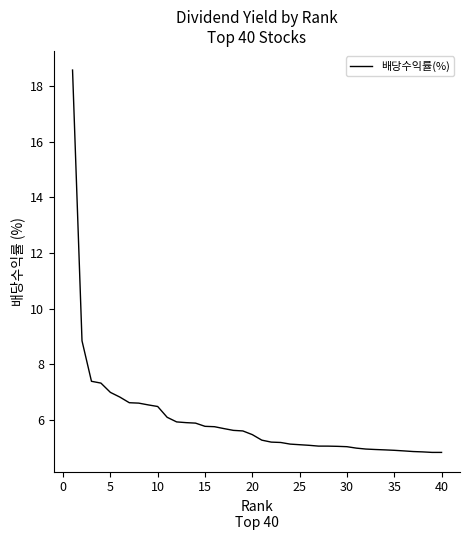

What is the smallest value displayed?

4.8